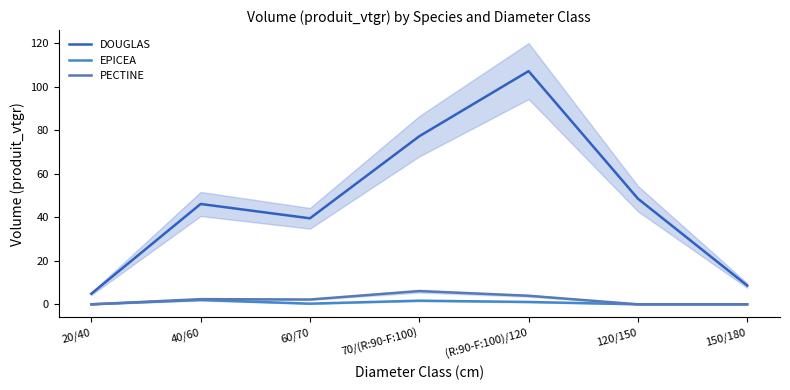

At how many categories does at least one series exceed 0?

7